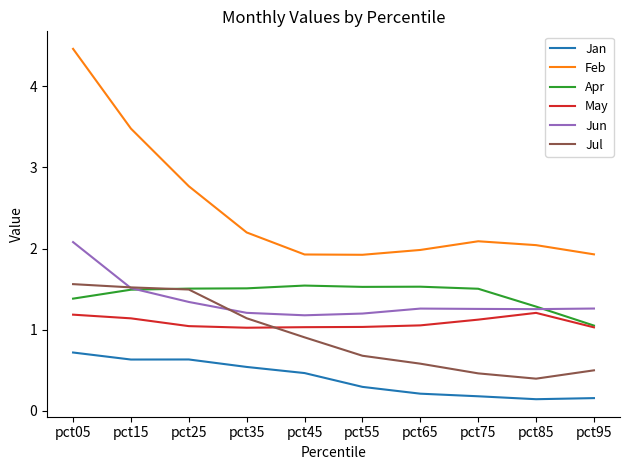

At which category is the sum across all series the highest?

pct05